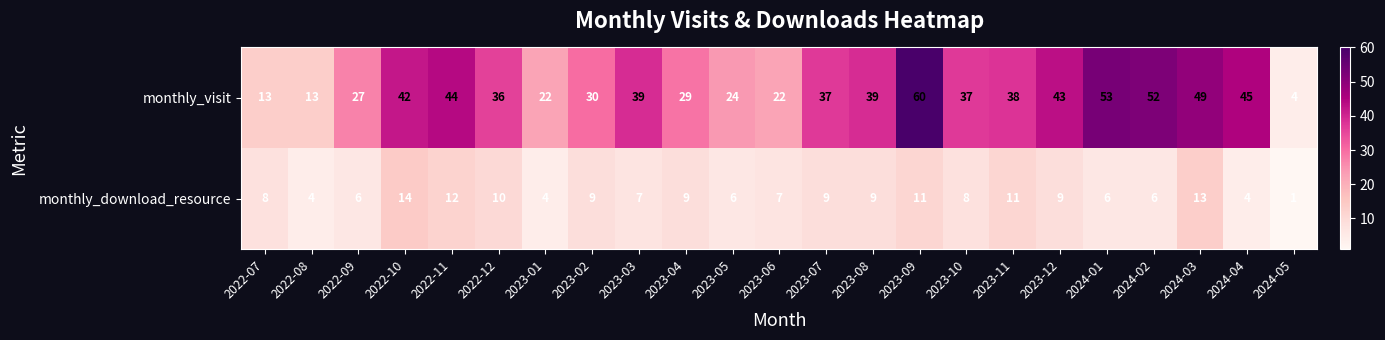

At which label is monthly_visit closest to 32?

2023-02